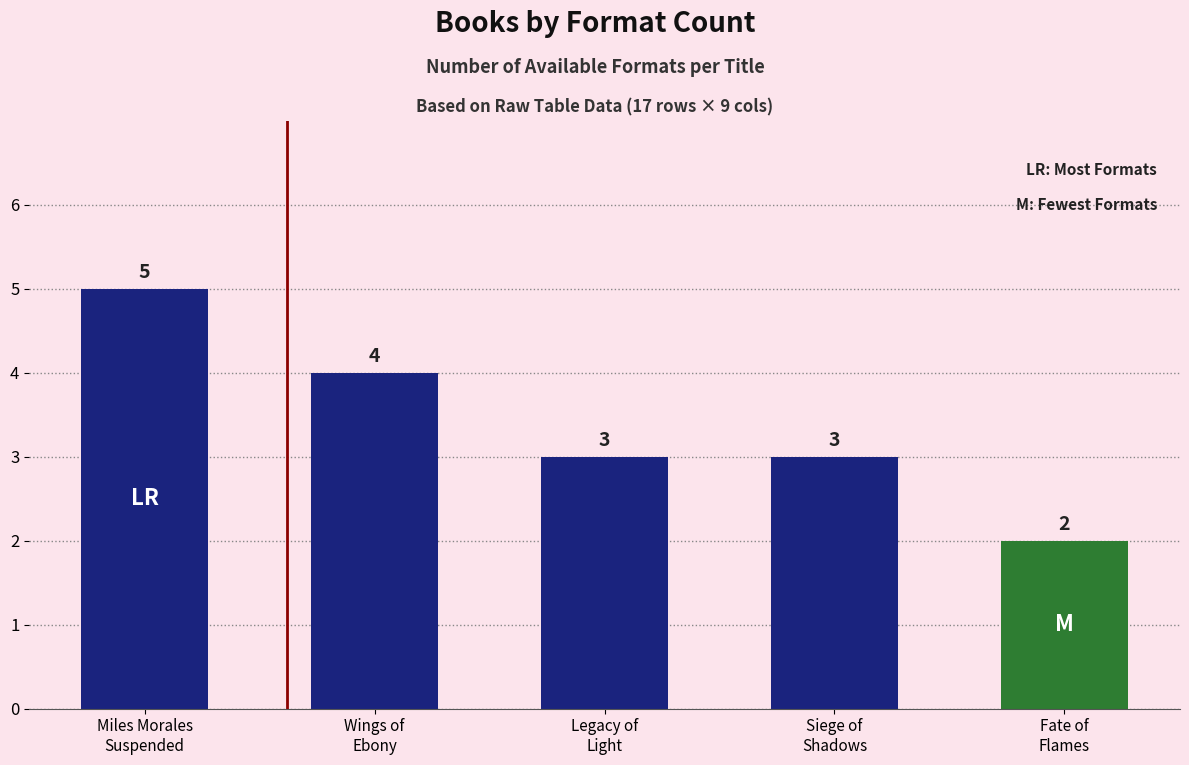

How many data points does each series have?

5